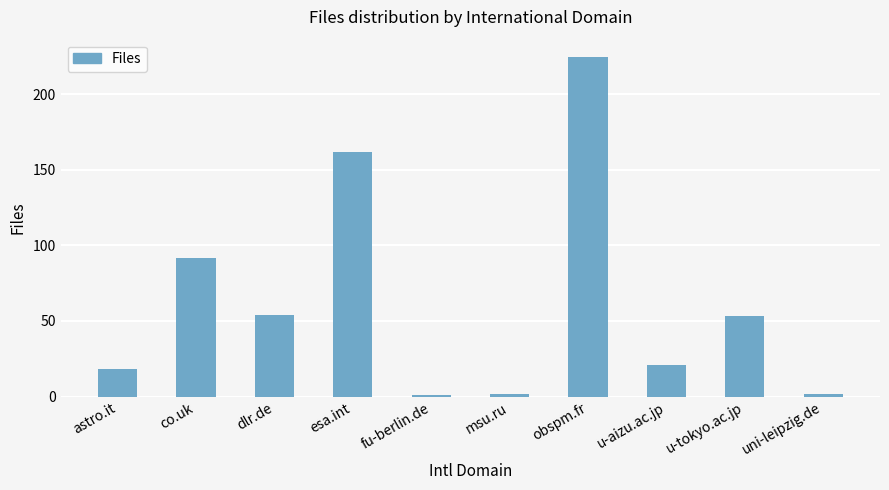

Count the number of categories in the chart.

10